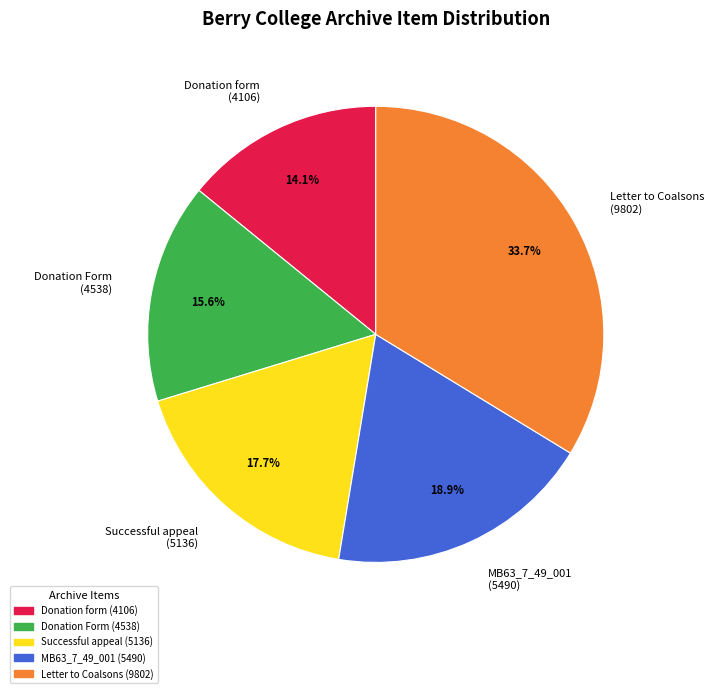

How many slices are in this pie chart?

5